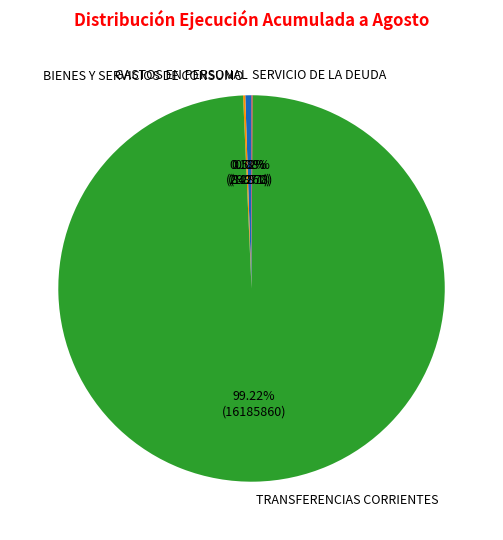

To the nearest percent, what portion does GASTOS EN PERSONAL represent?

1%